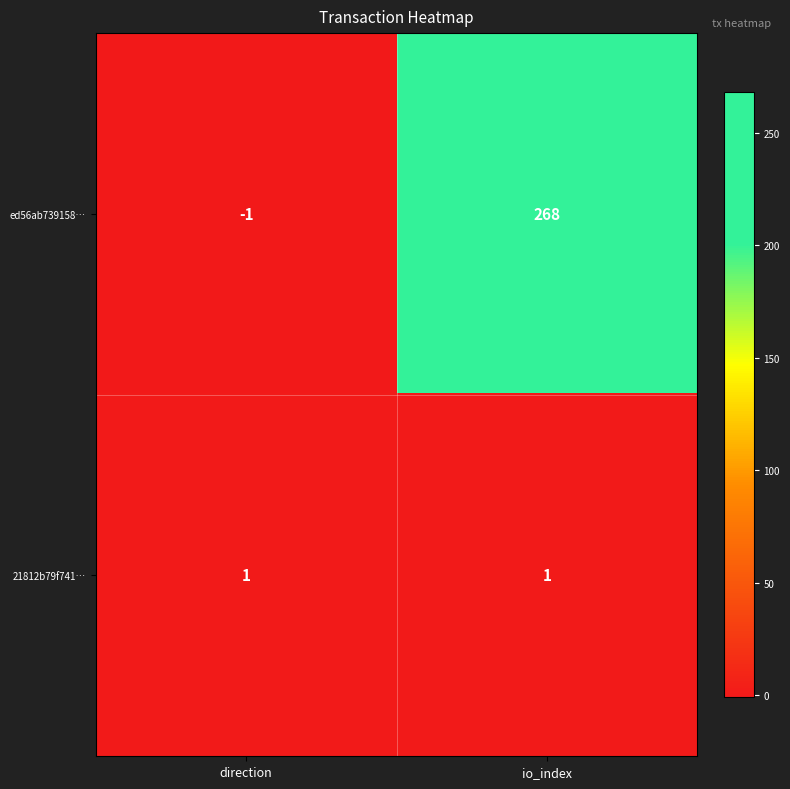

Which series changed the most between direction and io_index?

ed56ab739158…